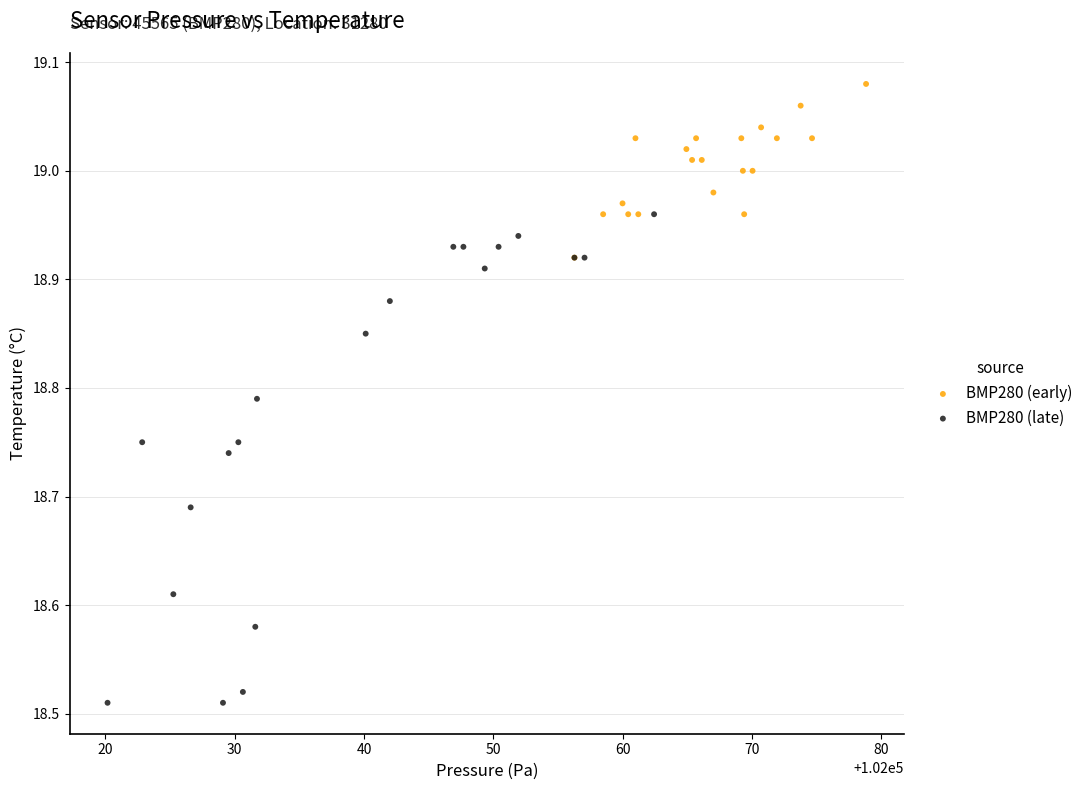

What are all the series names shown in the legend?

BMP280 (early), BMP280 (late)